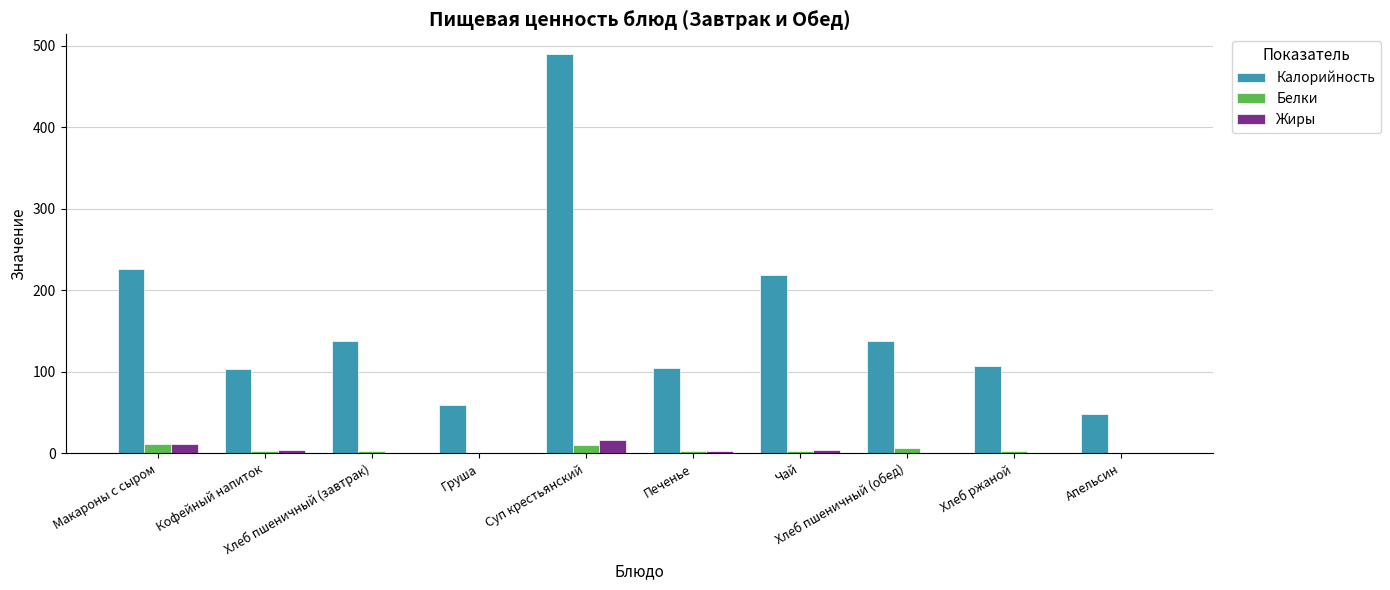

What is the sum of the Жиры values at Груша and Кофейный напиток?

4.4